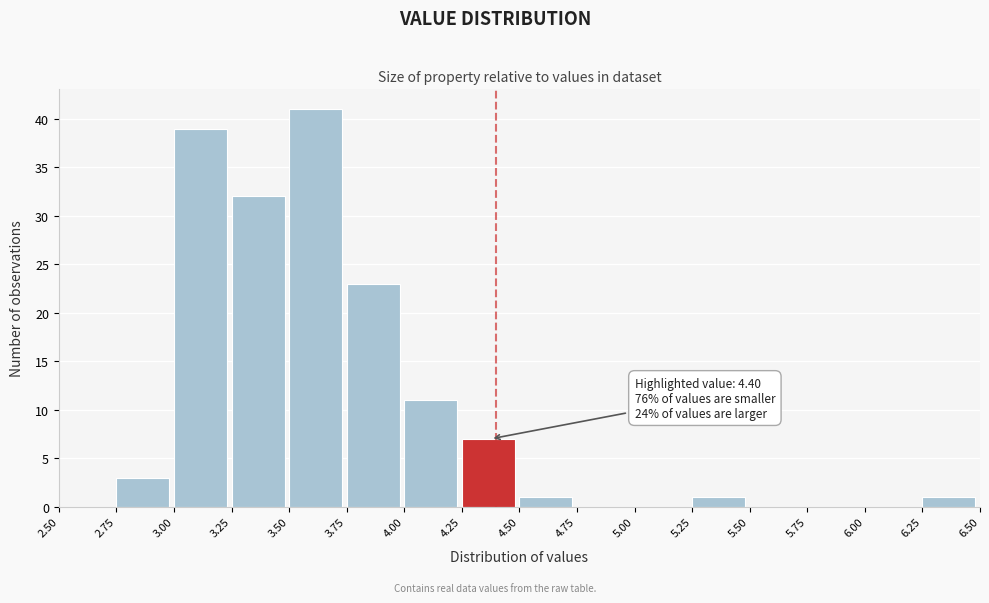

Over which range of the x-axis is the bar tallest?

3.50 to 3.75